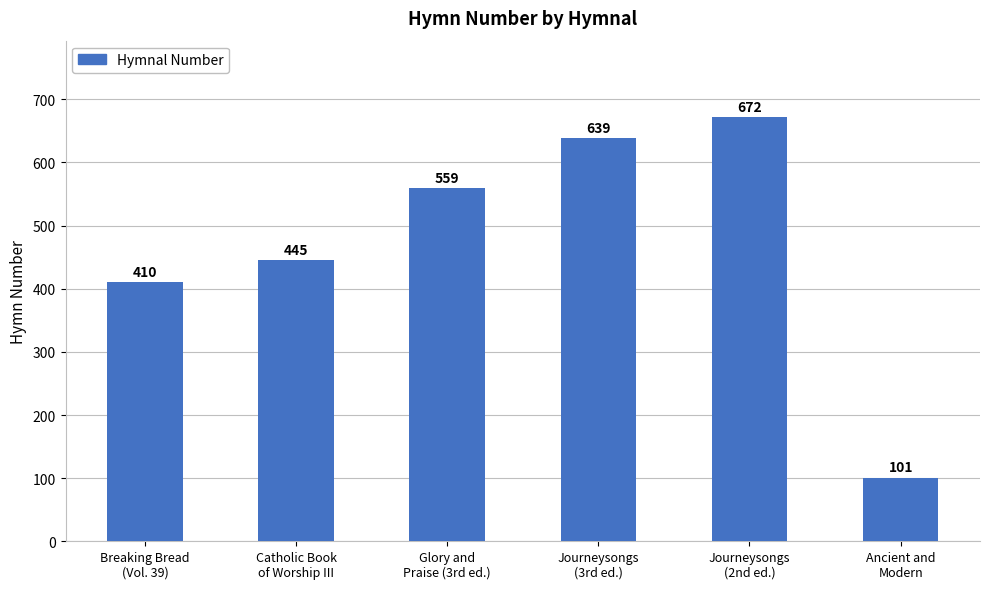

What is the ratio of the value at Ancient and
Modern to the value at Catholic Book
of Worship III?

0.2